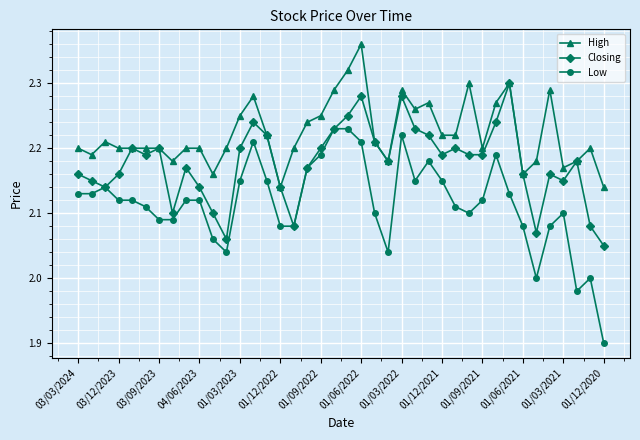

In Closing, how many points are higher than both neighbors (excluding endpoints)?

10